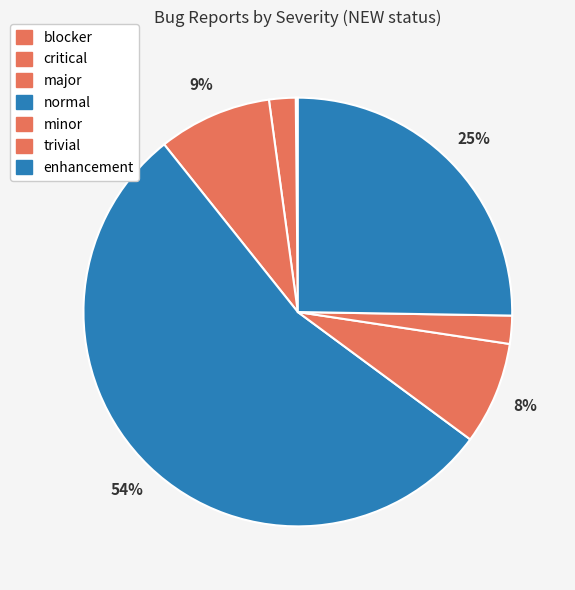

How much of the chart is everything except trivial?

97.9%